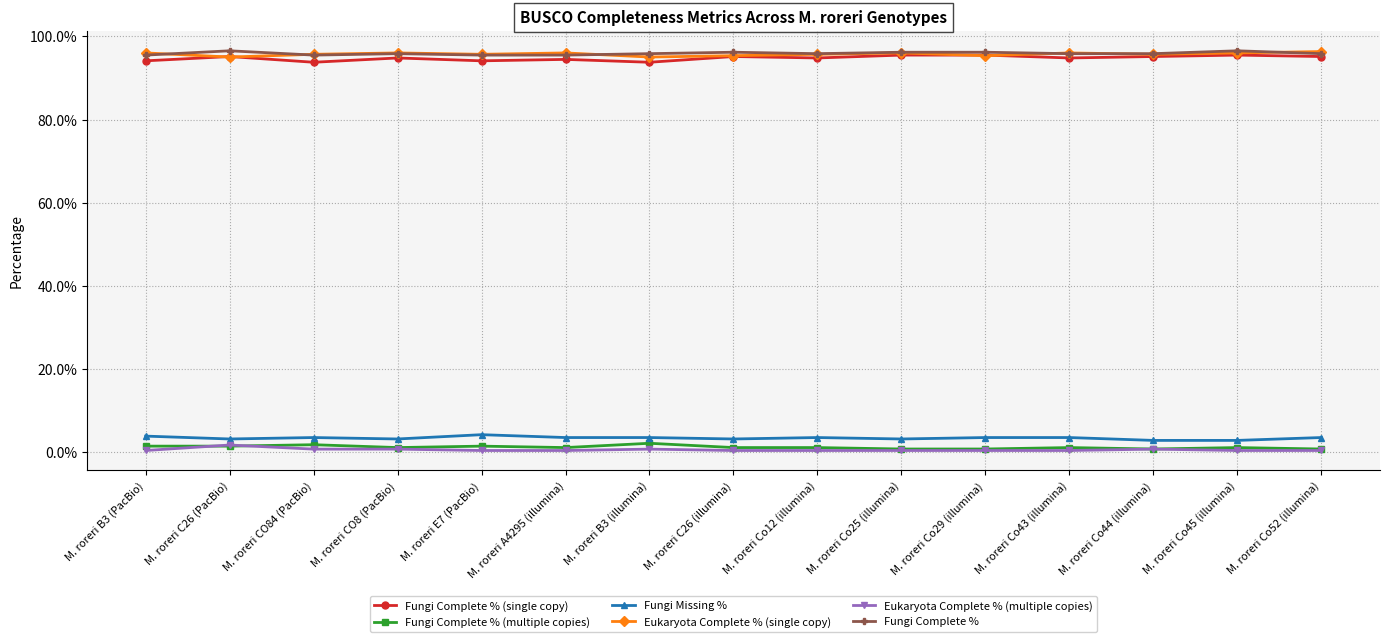

At which label does Fungi Complete % (single copy) reach its peak?

M. roreri Co25 (illumina)